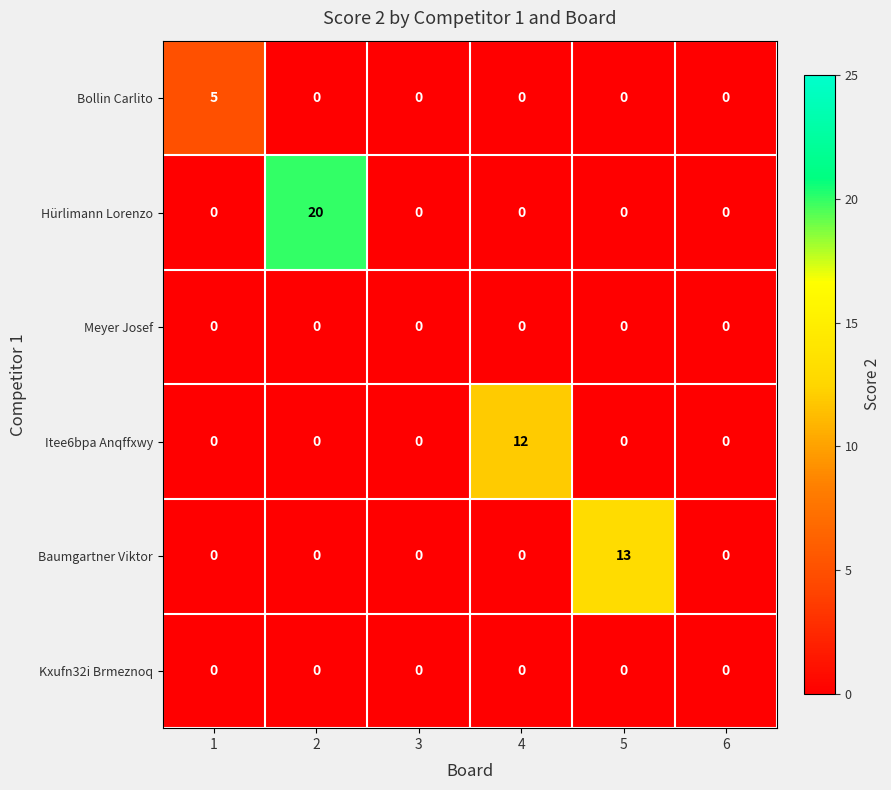

What is the sum of the Itee6bpa Anqffxwy values at 4 and 1?

12